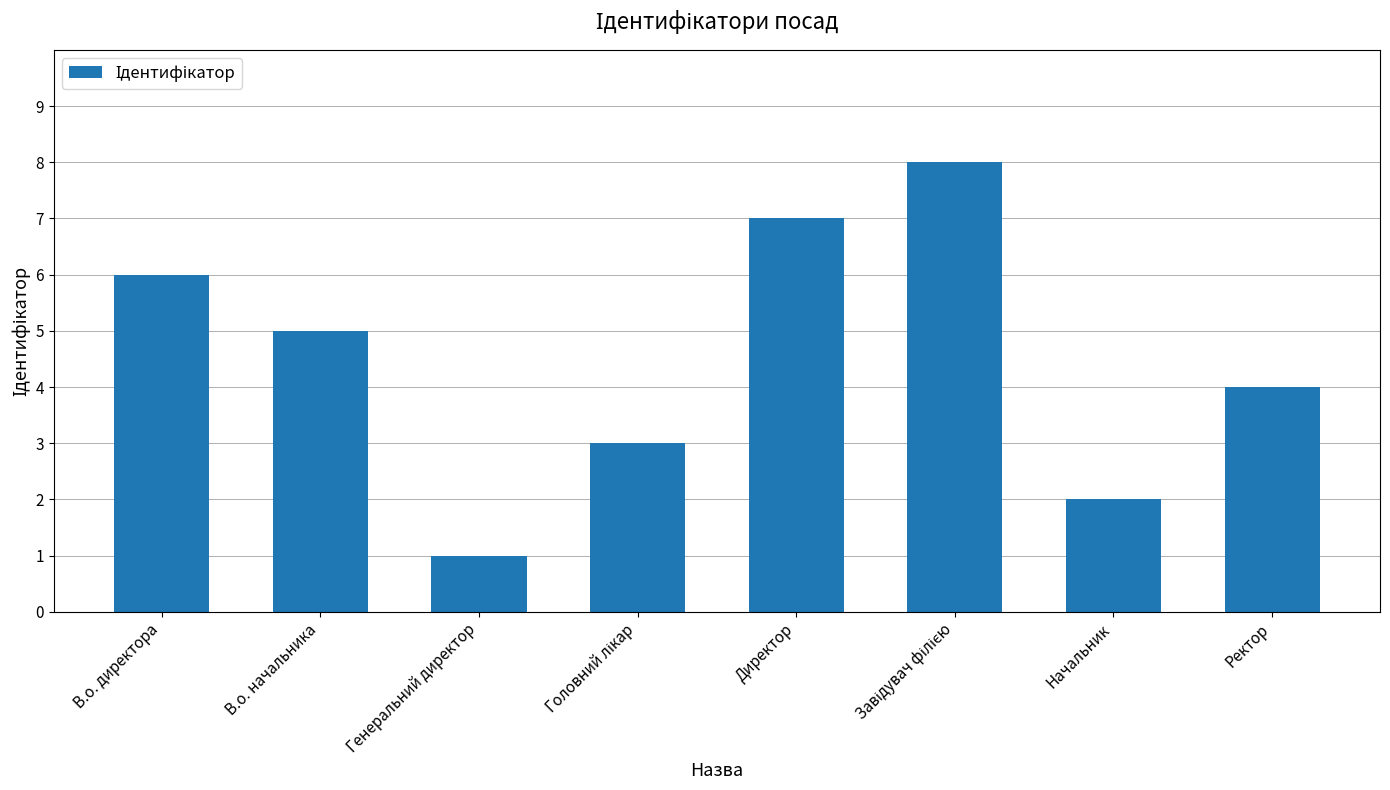

Approximately how many times larger is the value at В.о. начальника compared to В.о. директора?

0.8